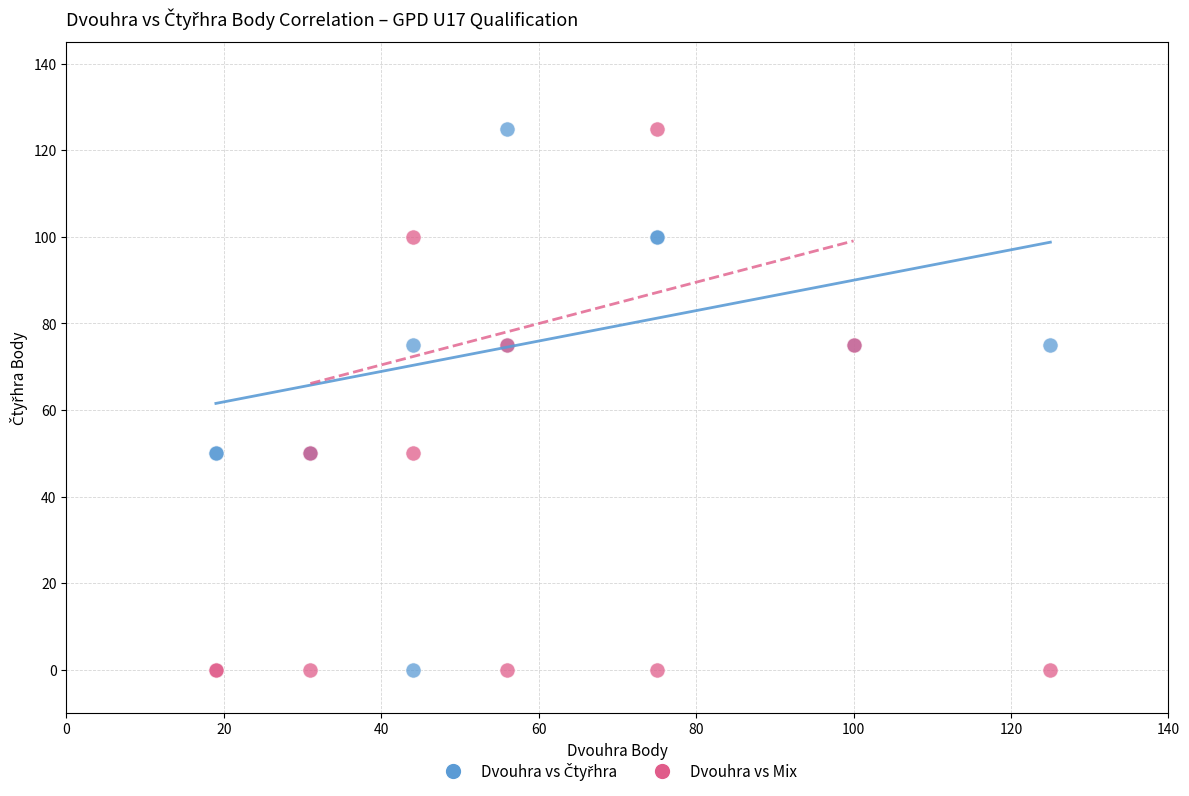

What is the X range (max minus min) for the scatter plot?

106